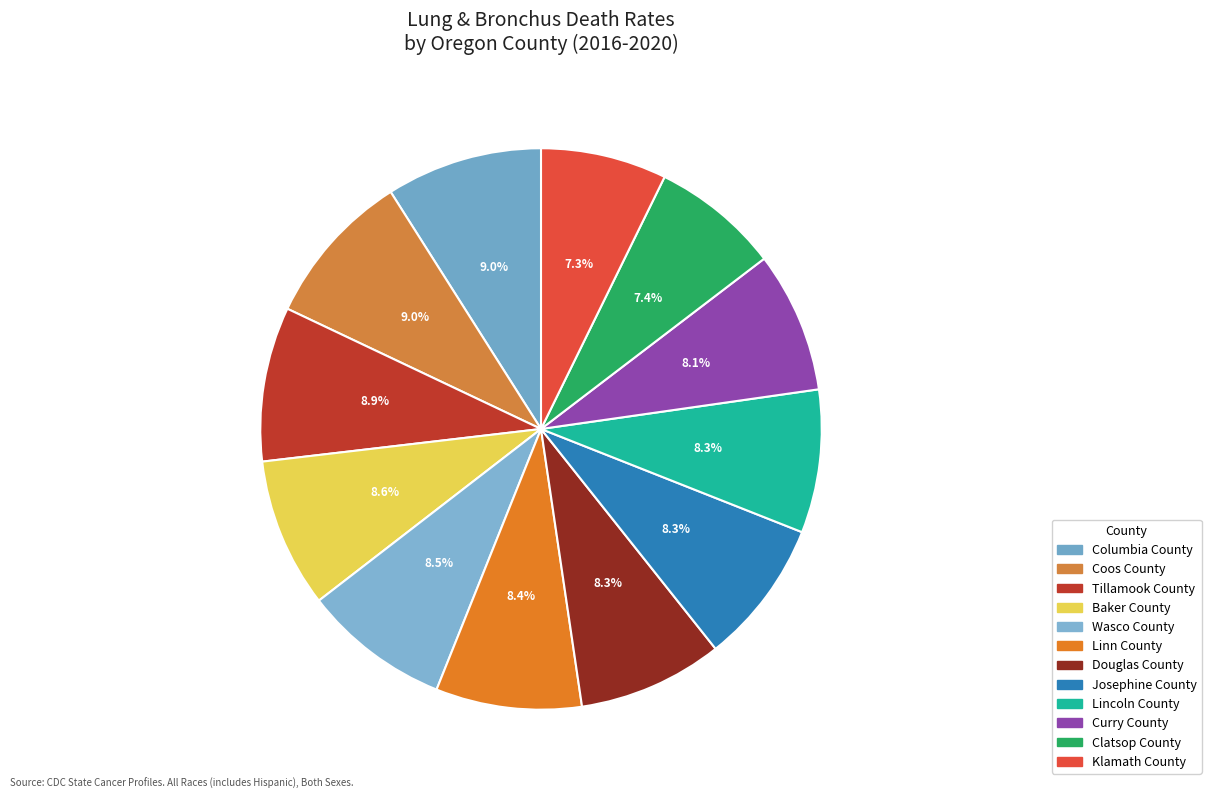

Is Baker County the majority of the pie?

No